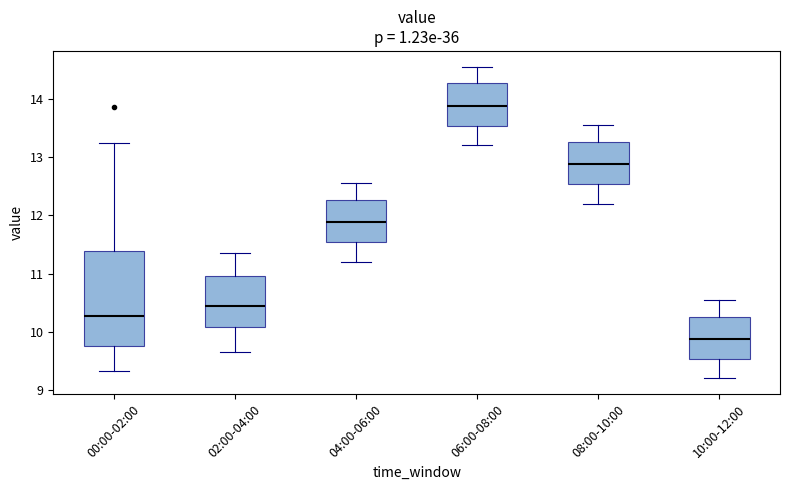

Which box is the tallest, from its lower edge to its upper edge?

00:00-02:00